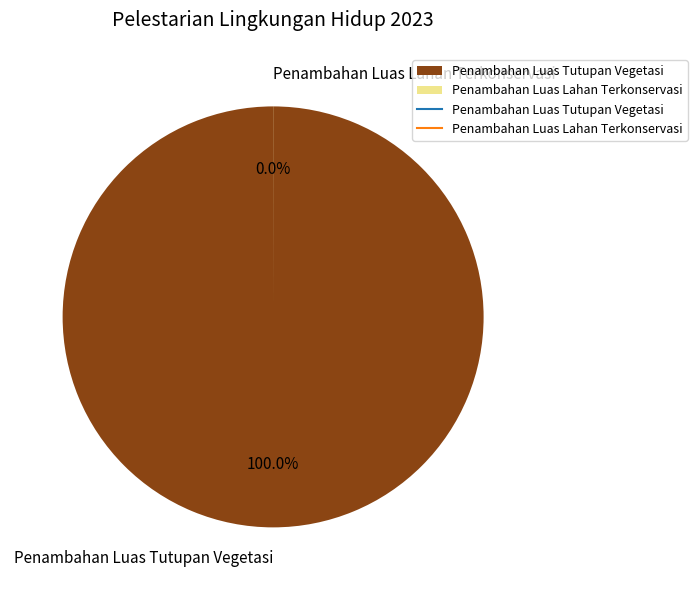

What is the ratio of the value at Penambahan Luas Tutupan Vegetasi to the value at Penambahan Luas Lahan Terkonservasi?

13489.3